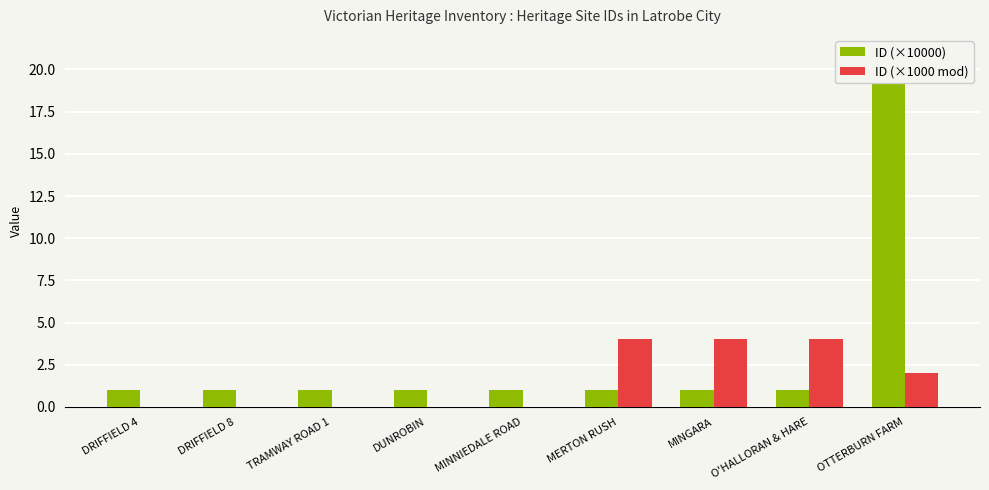

How many values in the ID (×10000) series exceed 1?

1